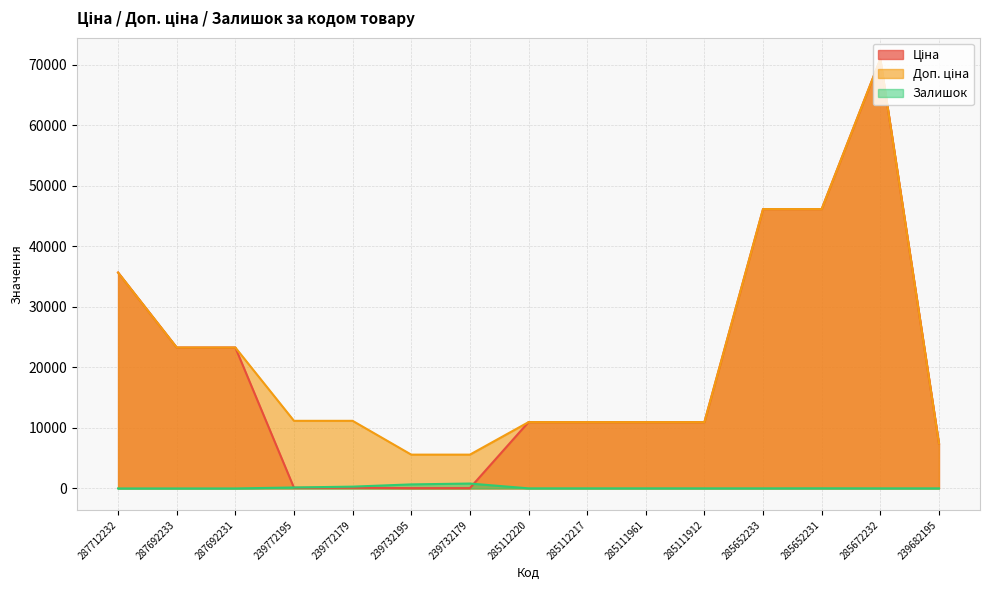

The value of Залишок at 285672232 is 16.0. True or false?

True